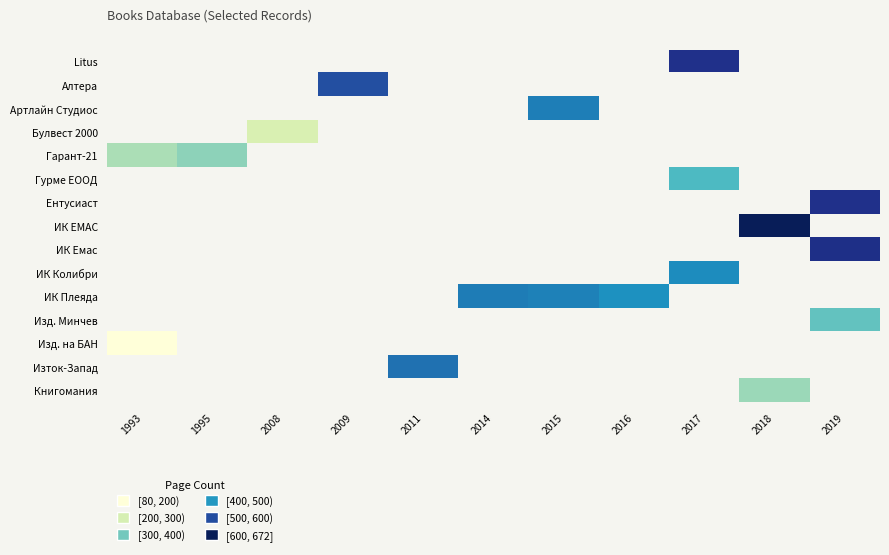

Which has a higher value, 2011 or 2019?

2019